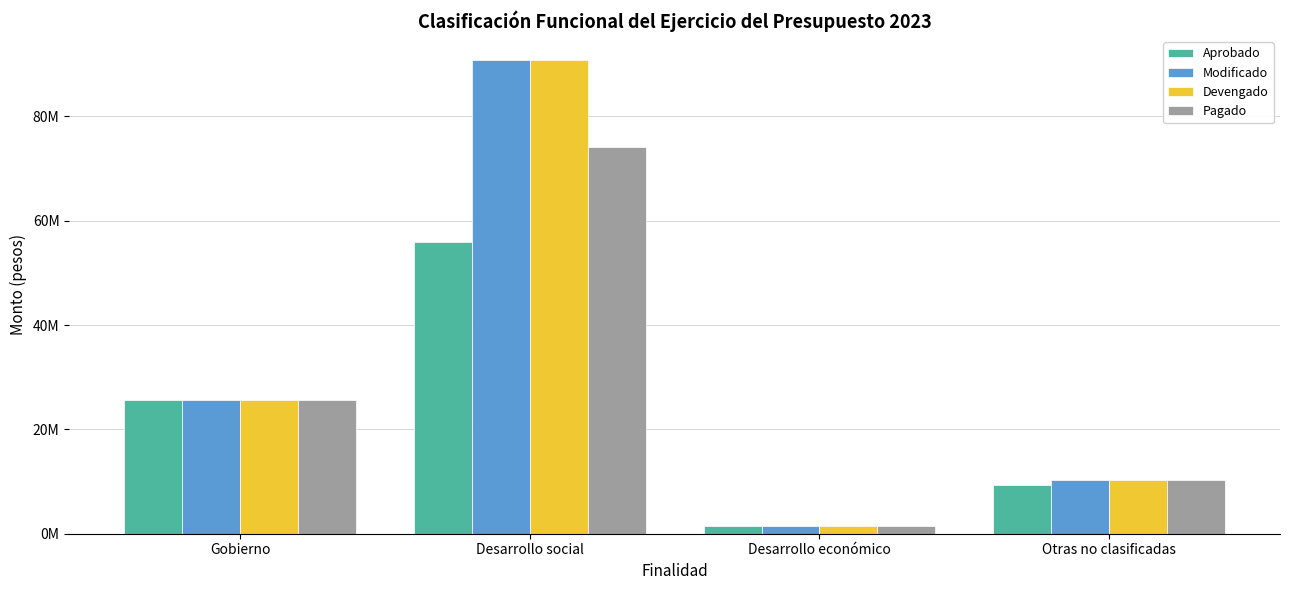

List the labels in order of Aprobado value, smallest first.

Desarrollo económico, Otras no clasificadas, Gobierno, Desarrollo social